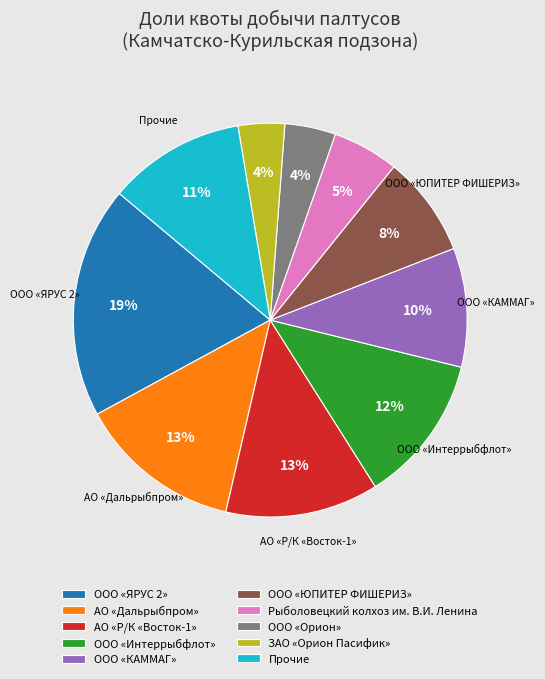

The Прочие slice represents 5% of the pie. True or false?

False